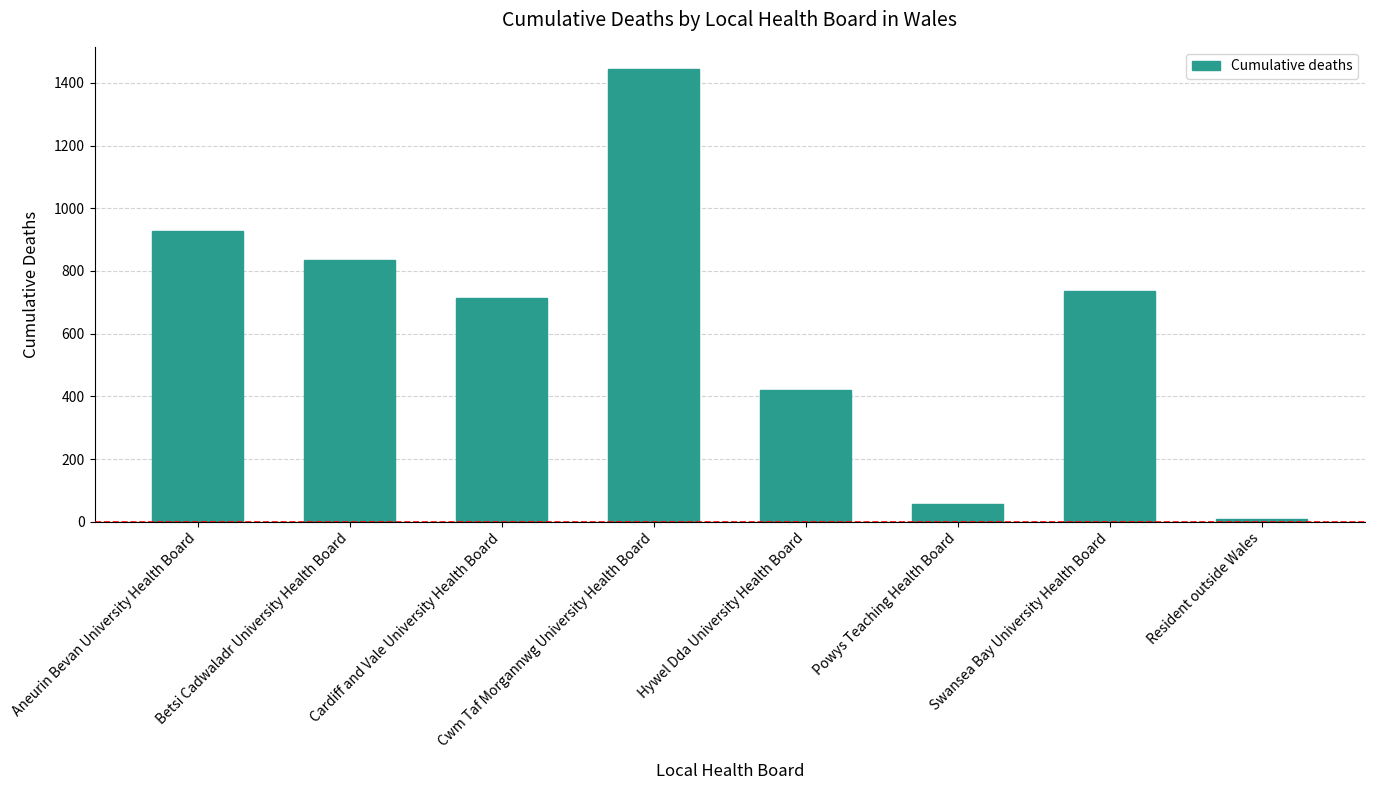

Which category has the highest value across all series?

Cwm Taf Morgannwg University Health Board